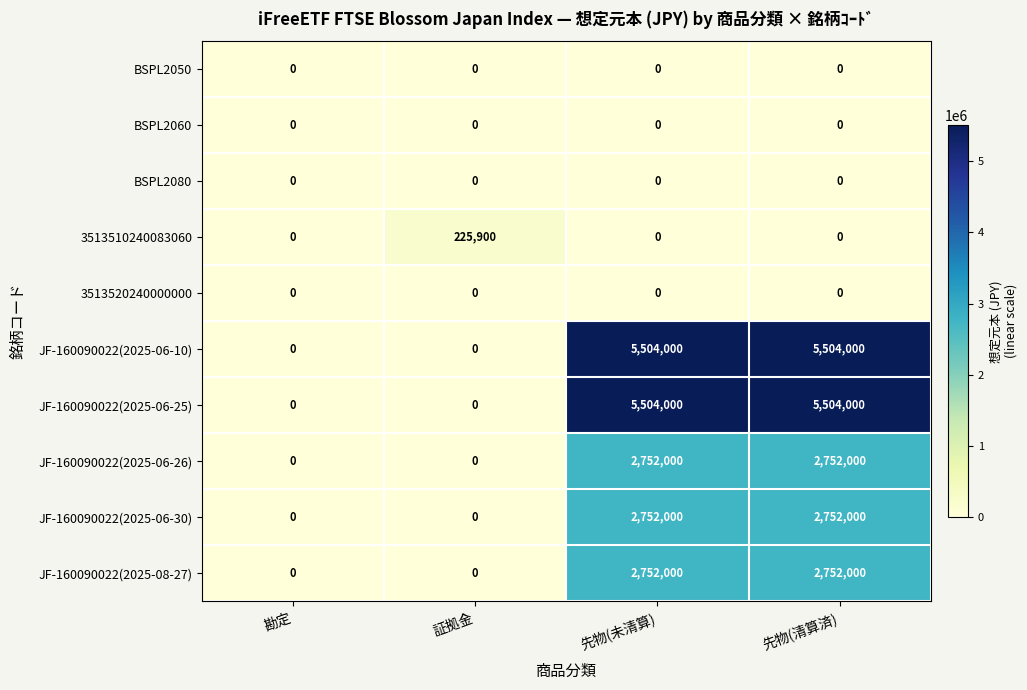

What is the maximum value shown in the chart?

5504000